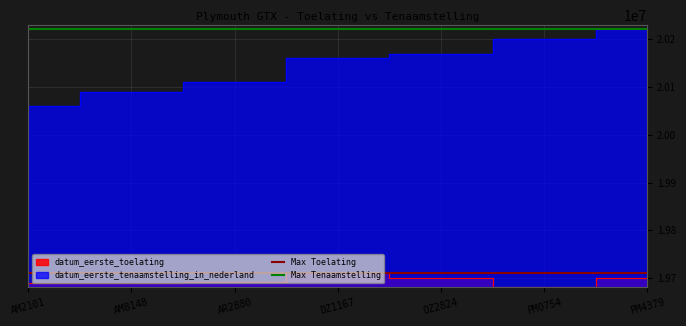

Is the value of Max Tenaamstelling at AM8148 greater than the value of Max Toelating at AM8148?

Yes